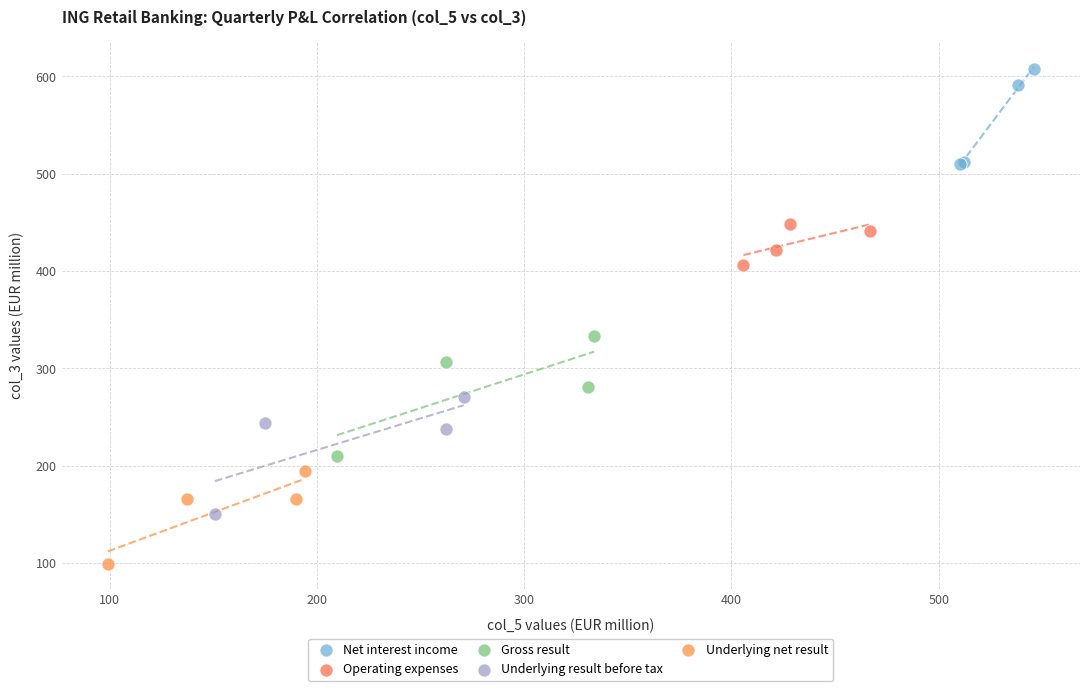

Which series has the widest spread of Y values?

Gross result